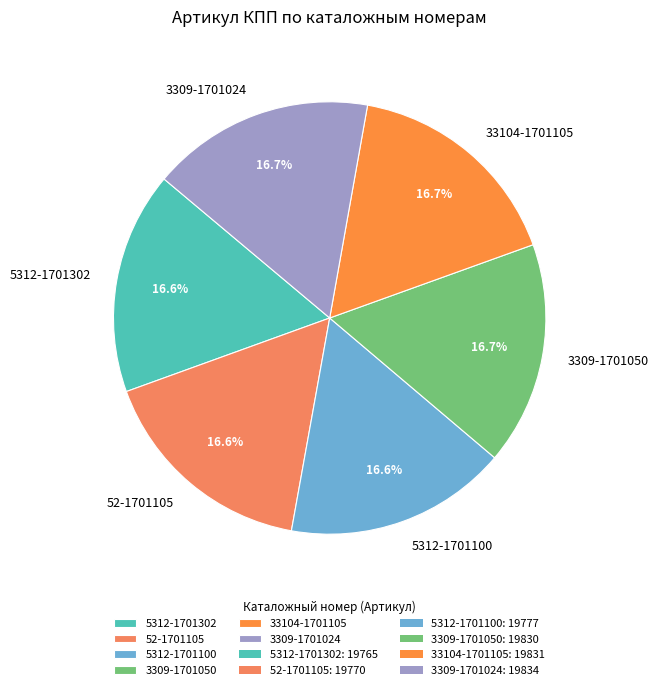

How many segments does this pie chart have?

6